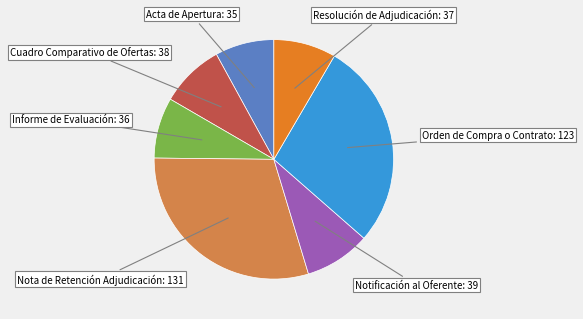

Is there a majority slice in this chart?

No